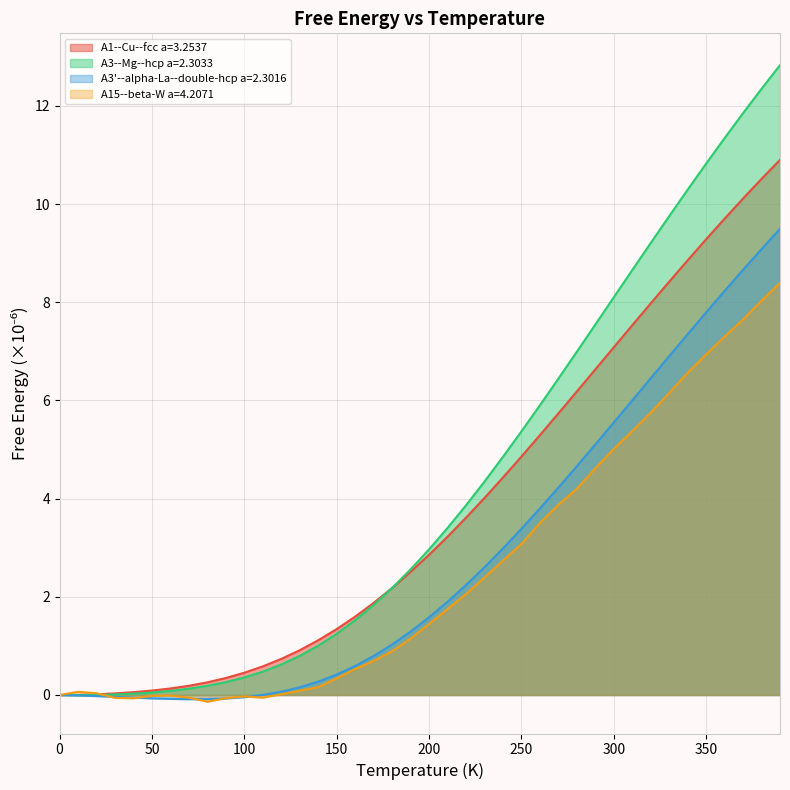

What position from the right is 220.0?

18